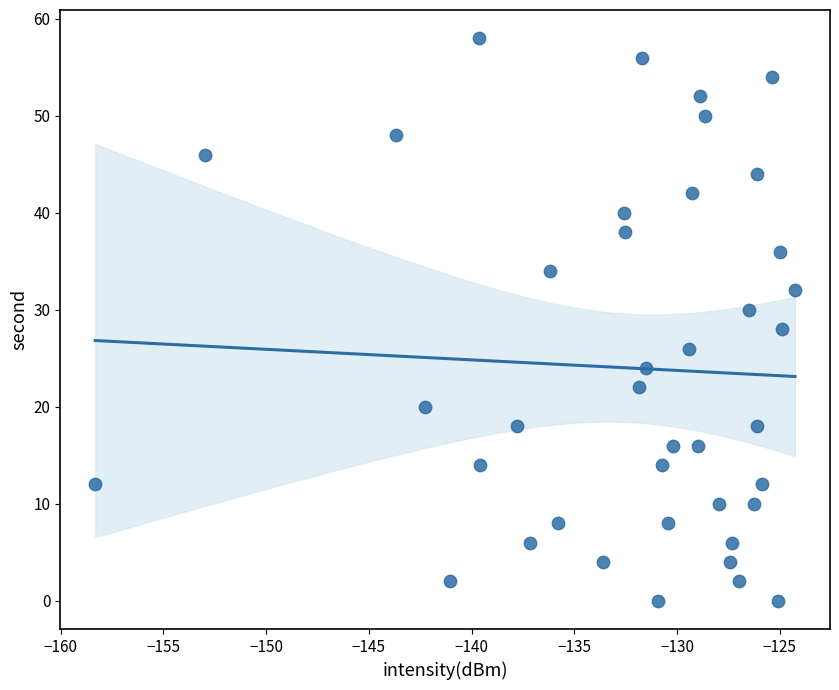

What is the range of Y values (max minus min)?

58